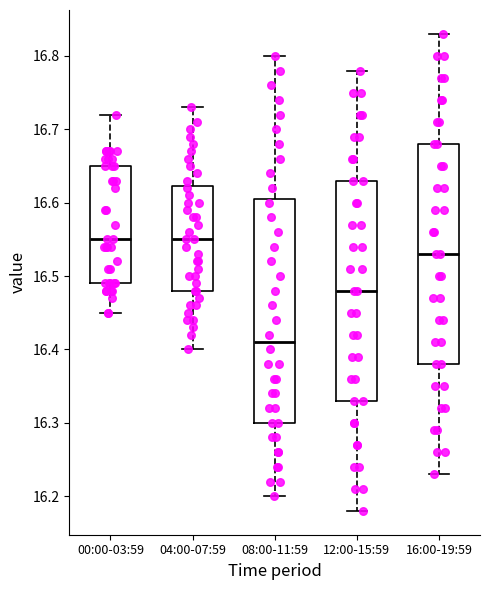

Reading left to right, transcribe this box plot: for each box, give where its median line is, the range the box spans, and where its two whiskers end, as read against the y-axis. The values are not printed on the chart, so give them approximately, as read against the axis.

00:00-03:59: median 16.55, box 16.49 to 16.65, whiskers 16.45 to 16.72
04:00-07:59: median 16.55, box 16.48 to 16.62, whiskers 16.40 to 16.73
08:00-11:59: median 16.41, box 16.30 to 16.61, whiskers 16.20 to 16.80
12:00-15:59: median 16.48, box 16.33 to 16.63, whiskers 16.18 to 16.78
16:00-19:59: median 16.53, box 16.38 to 16.68, whiskers 16.23 to 16.83